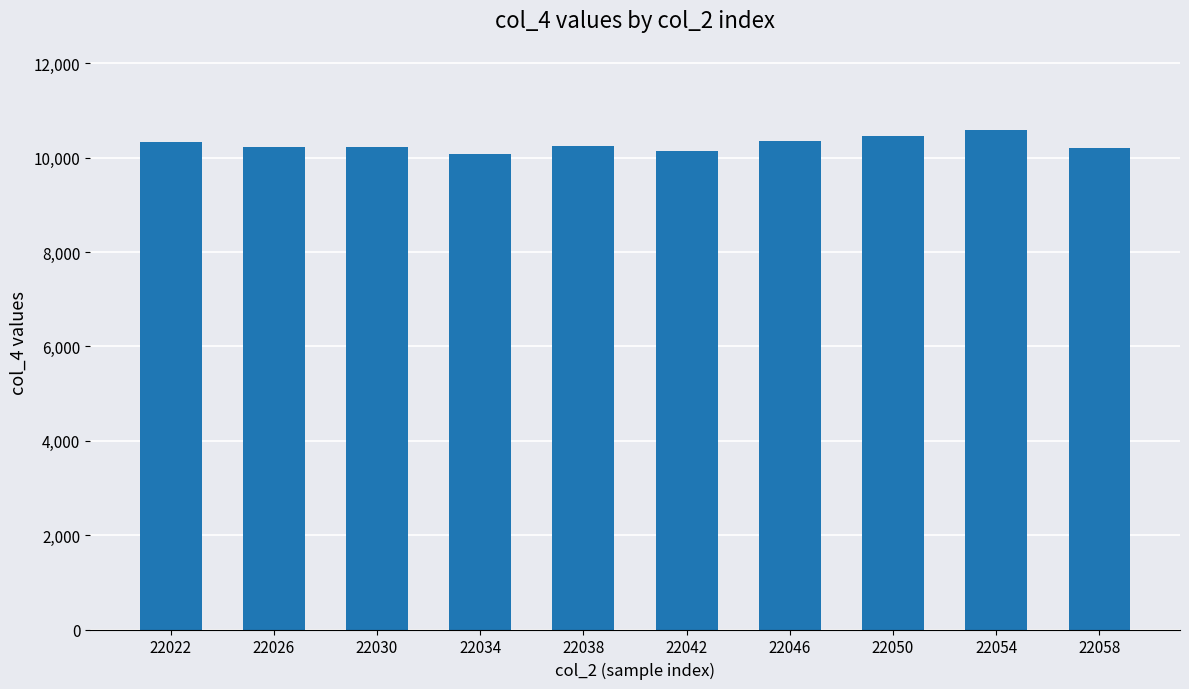

Does the chart contain any negative values?

No